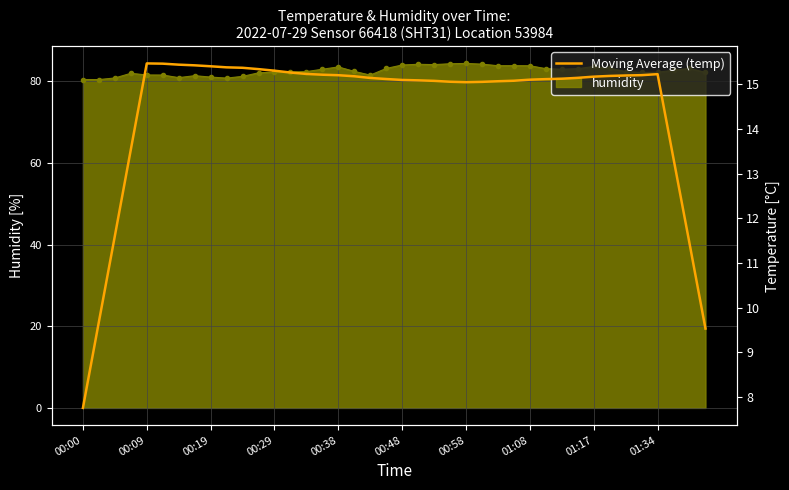

What is the smallest value displayed?

7.8